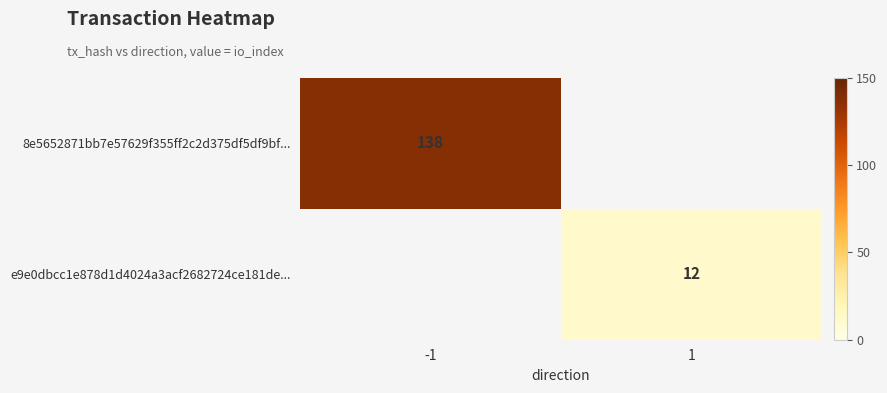

The 8e5652871bb7e57629f355ff2c2d375df5df9bf... series shows 138 at -1. True or false?

True